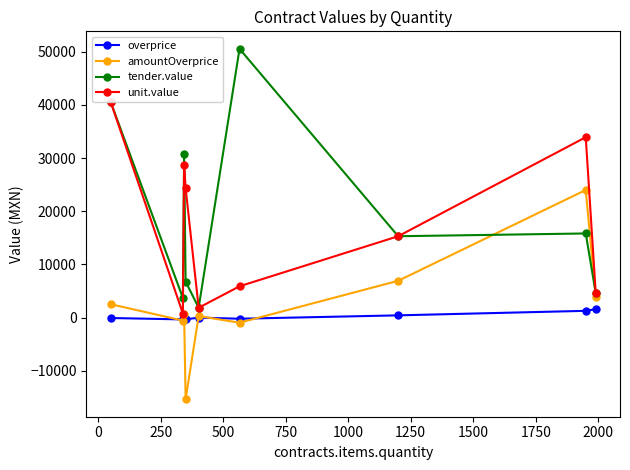

What is the value of the amountOverprice point at the 1st from the left?

2535.4